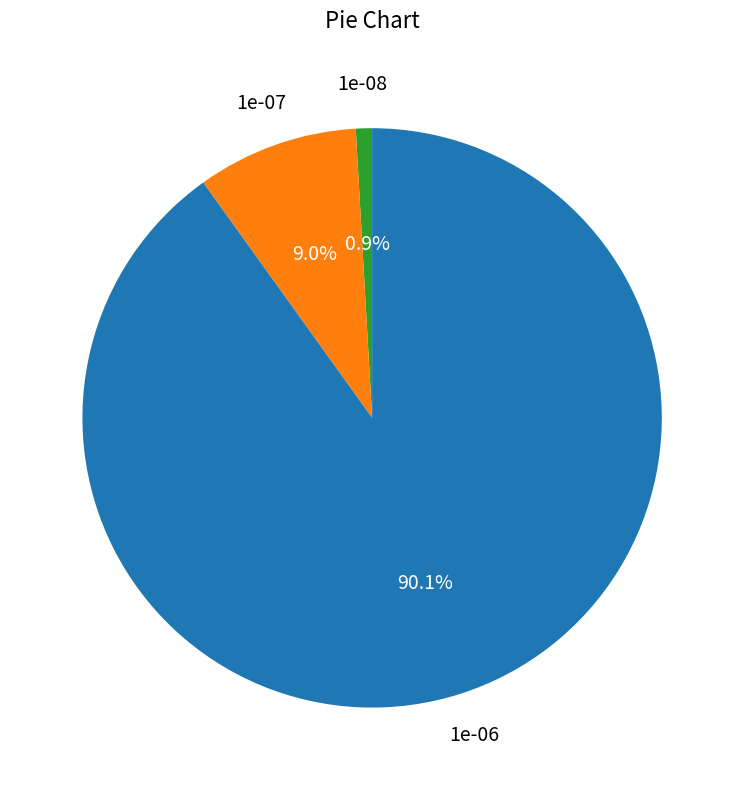

Rank the categories by value from lowest to highest.

1e-08, 1e-07, 1e-06